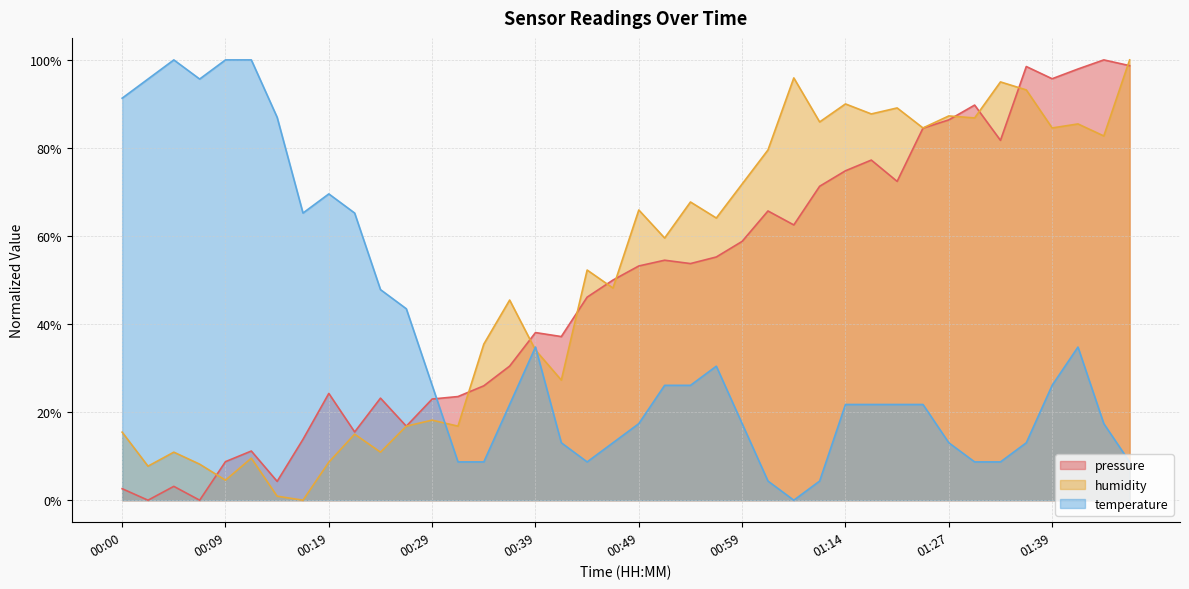

How many data points in humidity are above 59?

20